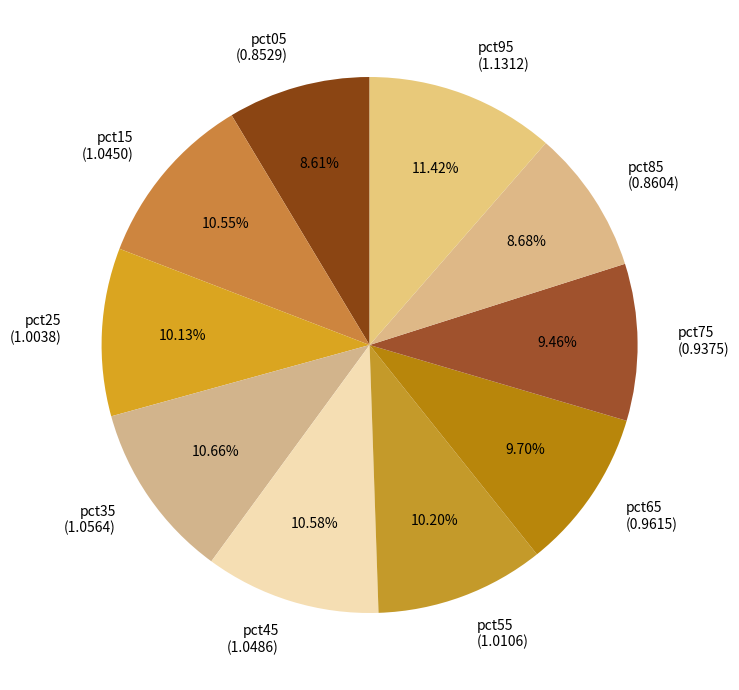

Count the number of slices in the pie.

10